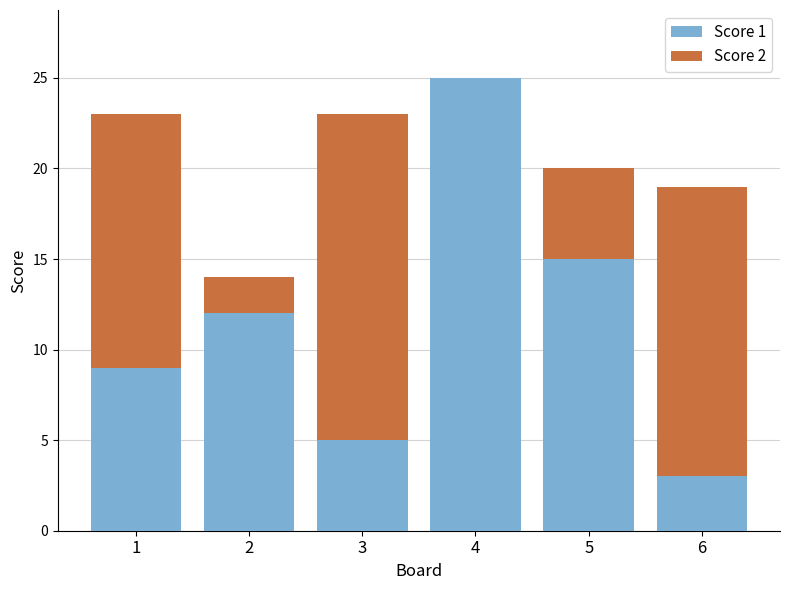

The Score 1 series shows 3 at 6. True or false?

True